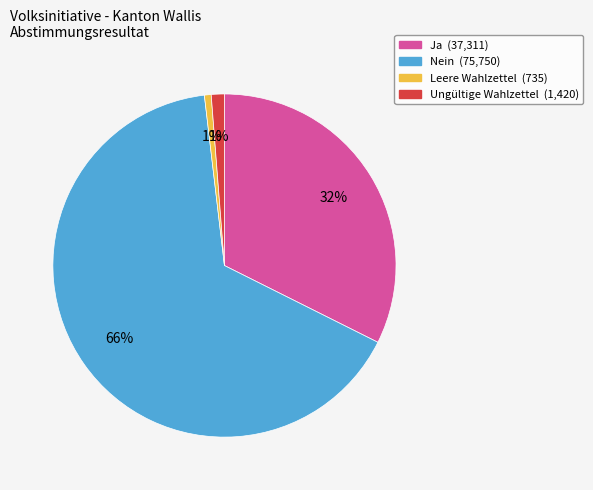

To the nearest percent, what is the difference between the largest and smallest slice percentages?

65%